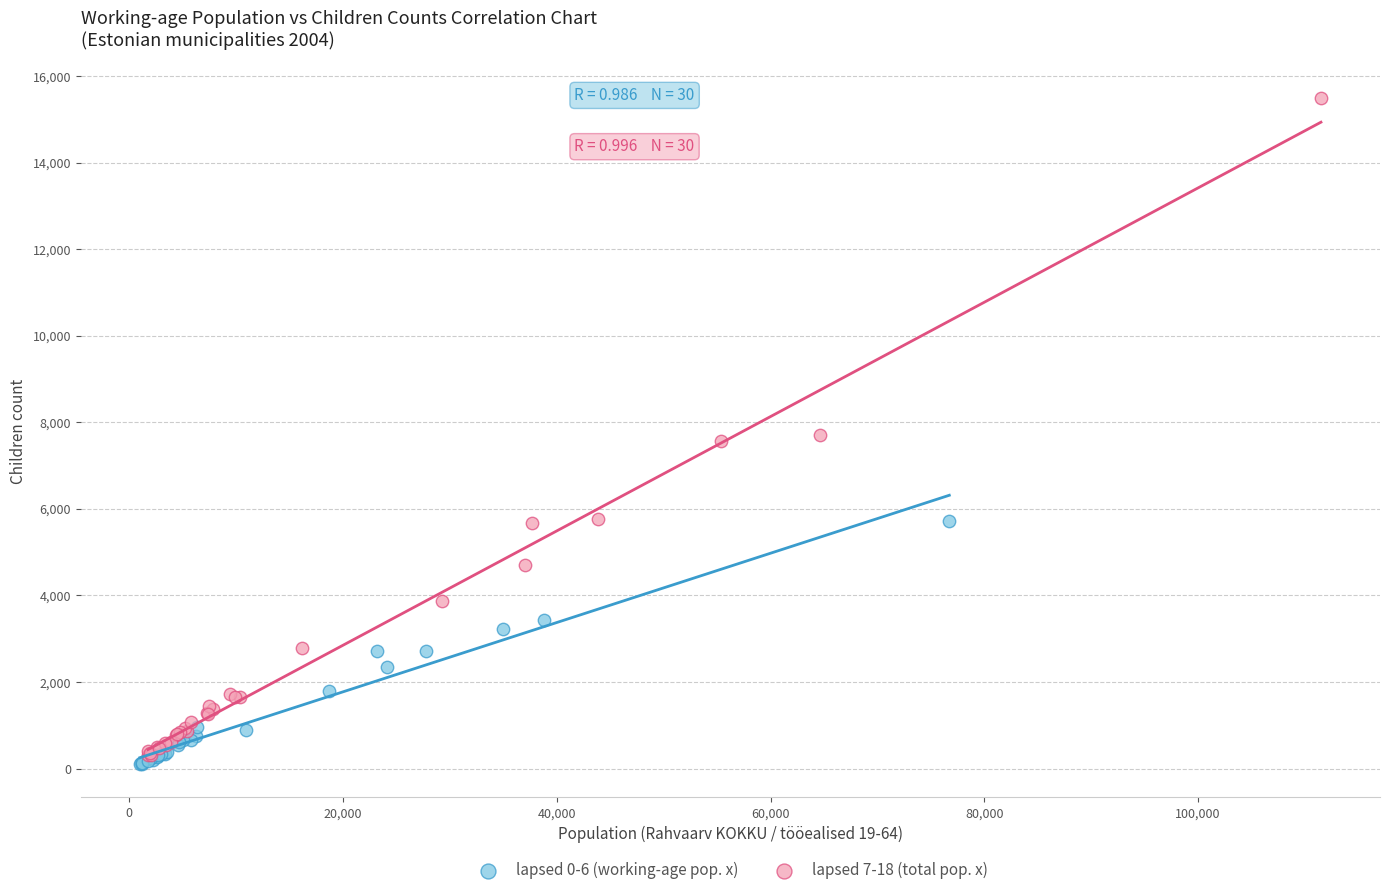

Which series contains the highest Y value?

lapsed 7-18 (total pop. x)